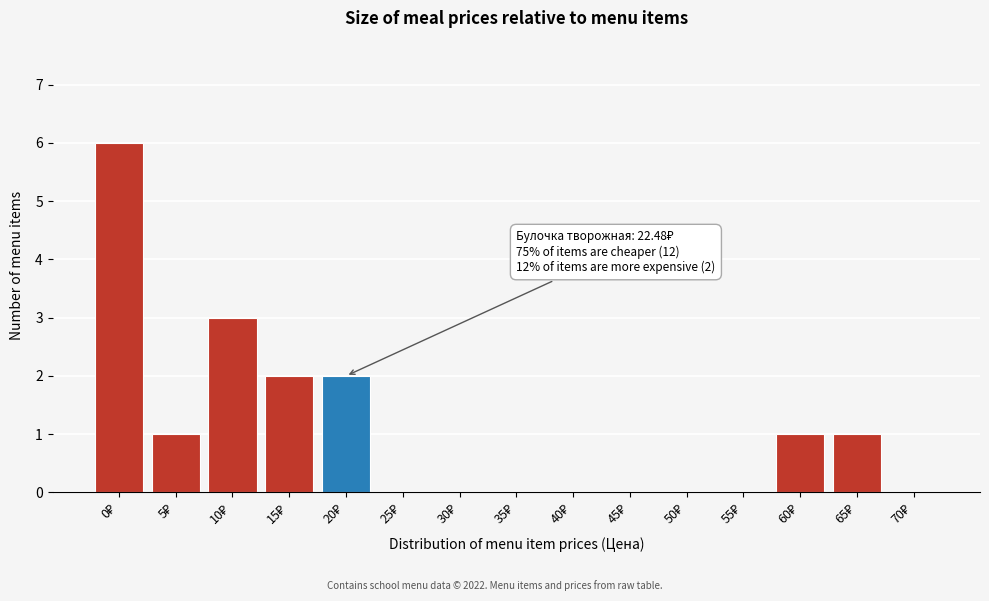

What is the sum of all values?

16